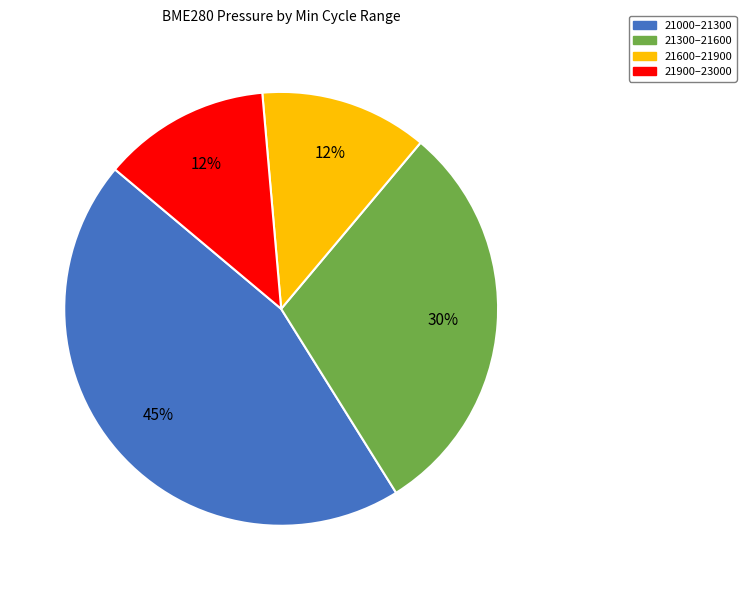

How many slices are in this pie chart?

4